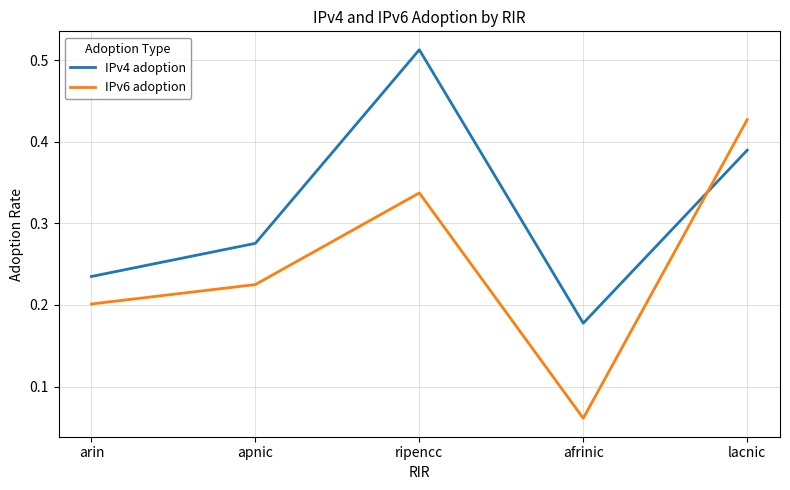

The value of IPv6 adoption at apnic is 0.2. True or false?

True